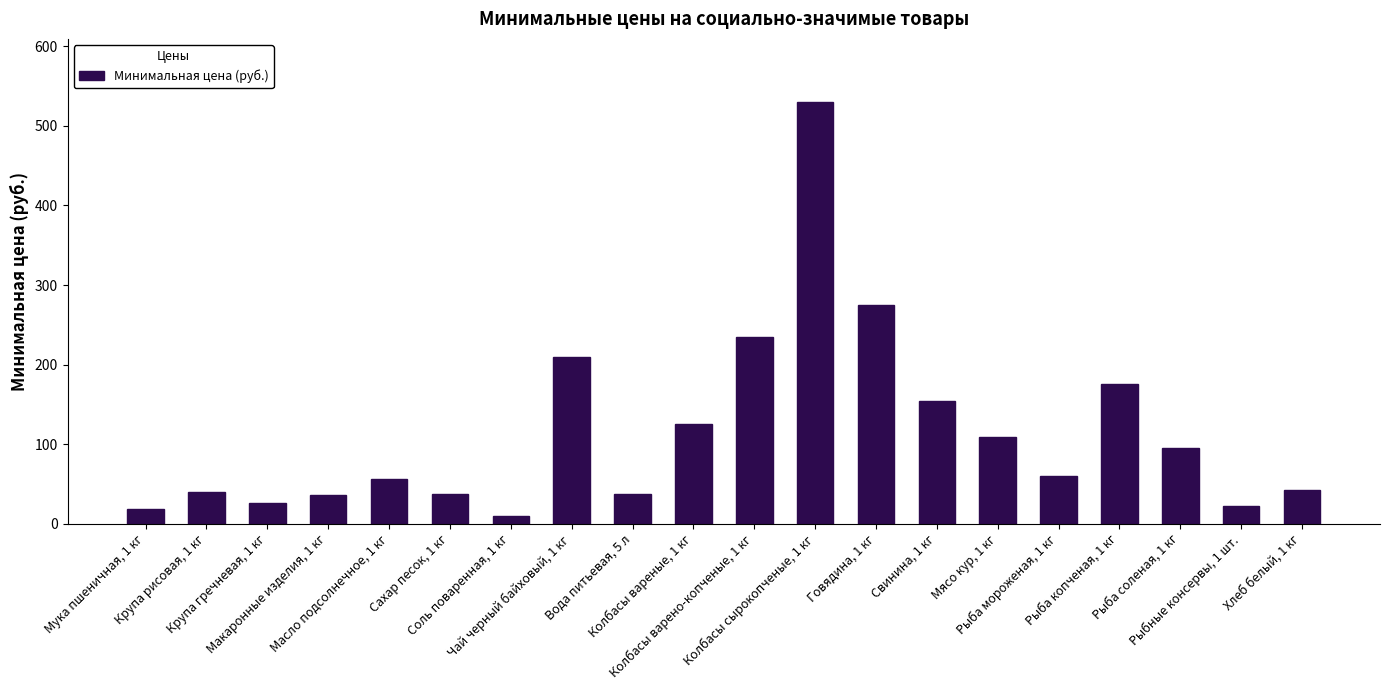

Count the number of data series in this chart.

1